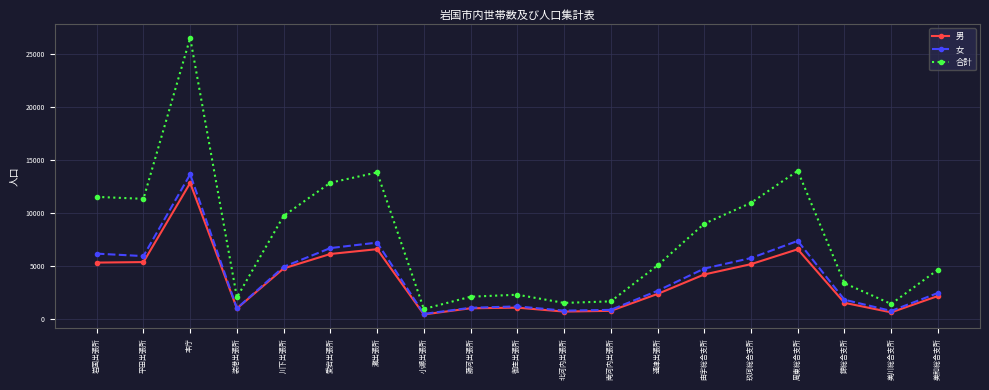

Does the chart display data point markers on the line(s)?

Yes